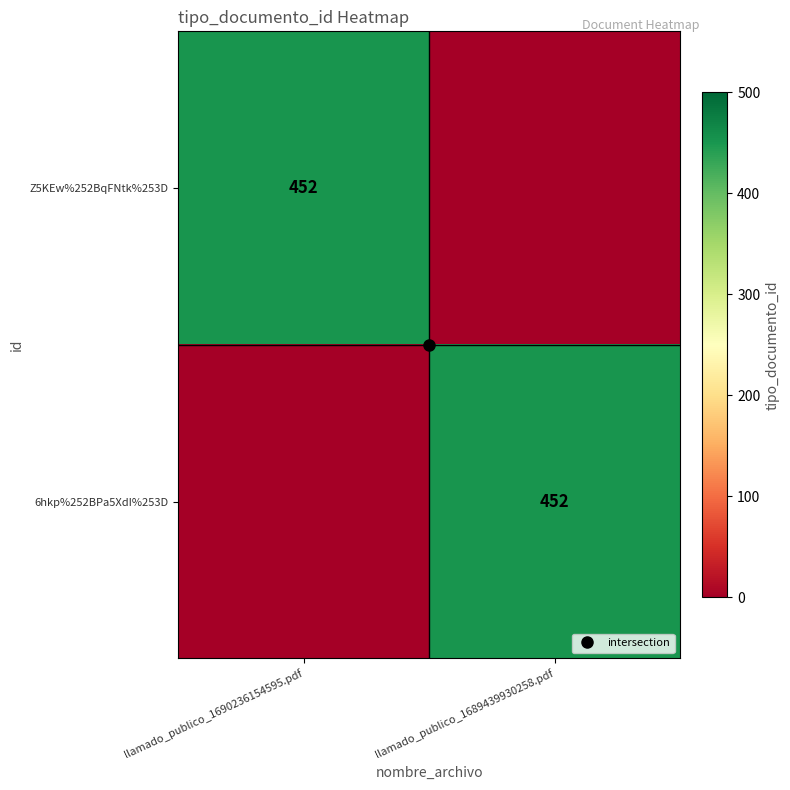

The 6hkp%252BPa5XdI%253D series shows 452 at llamado_publico_1689439930258.pdf. True or false?

True